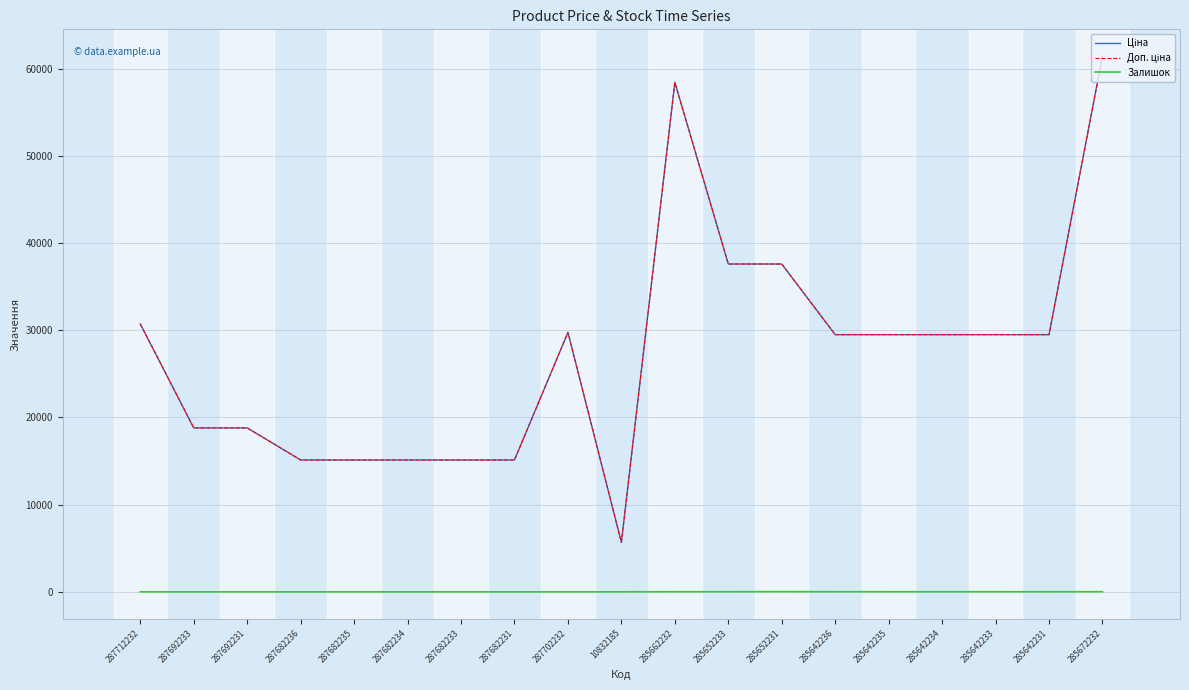

Does the chart have visible grid lines?

Yes